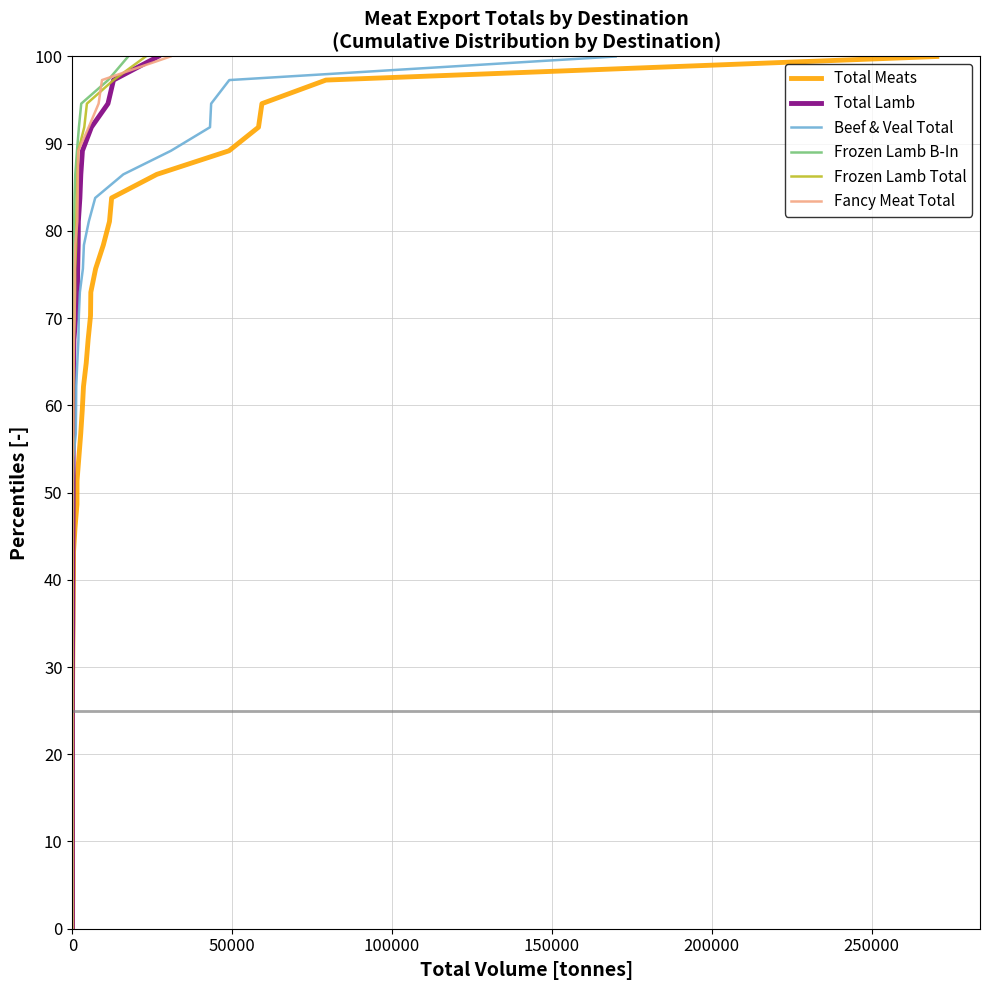

The value of Frozen Lamb Total at 0 is 9.1. True or false?

False